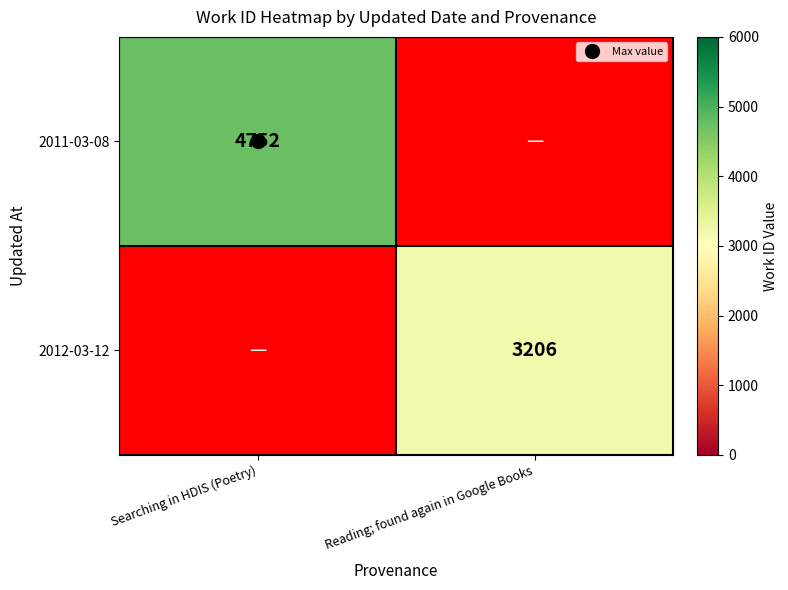

Which label corresponds to the smallest value in the chart?

Reading; found again in Google Books